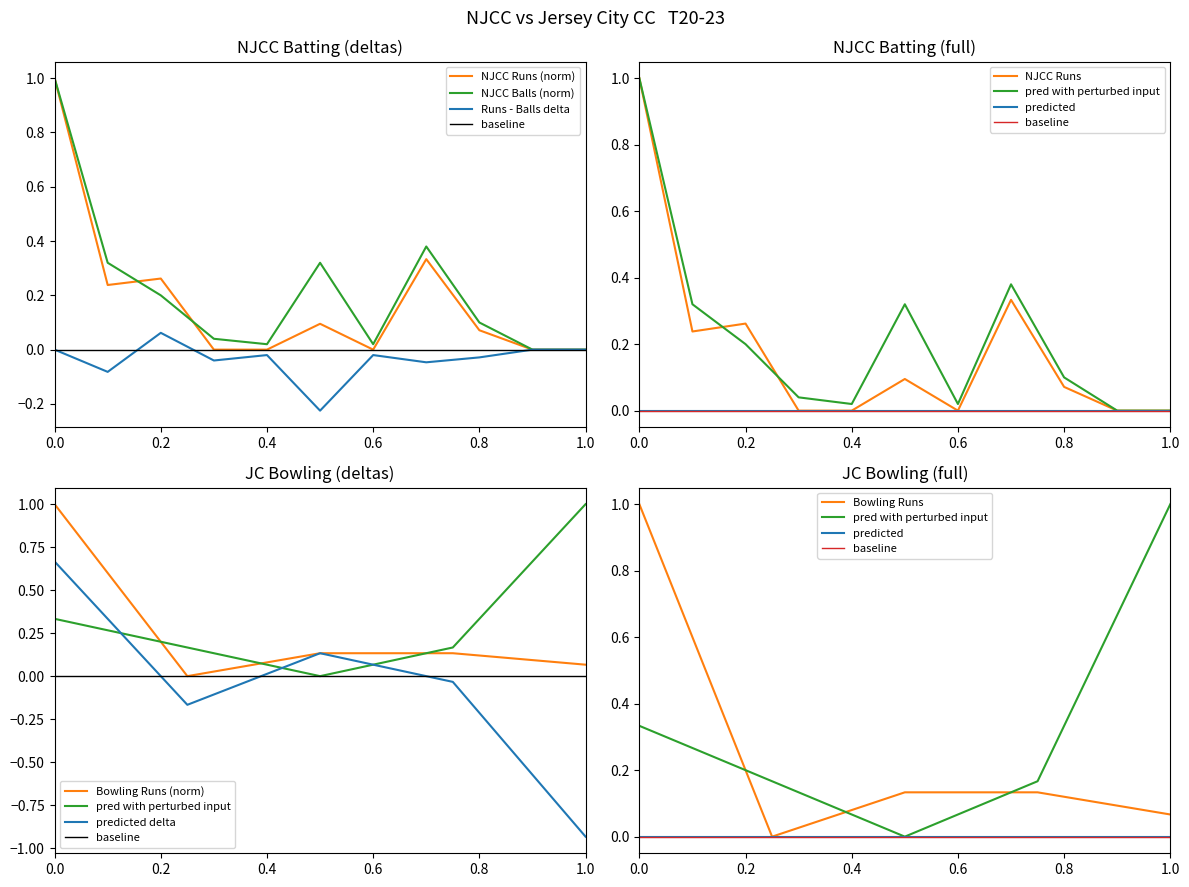

The NJCC Runs (norm) series shows -0.3 at 1.0. True or false?

False